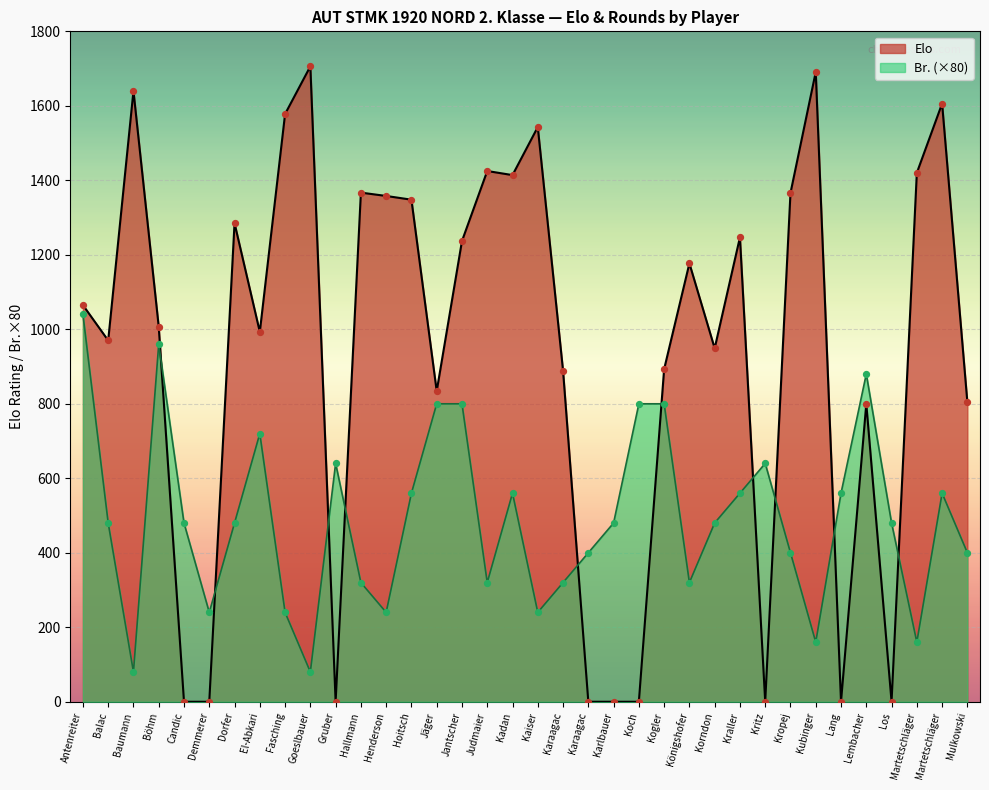

Is the value of Elo at Antenreiter greater than the value of Br. at Kubinger?

Yes